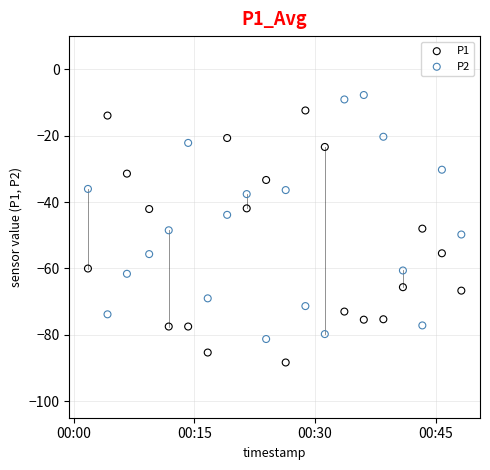

Which series reaches the maximum Y coordinate?

P2